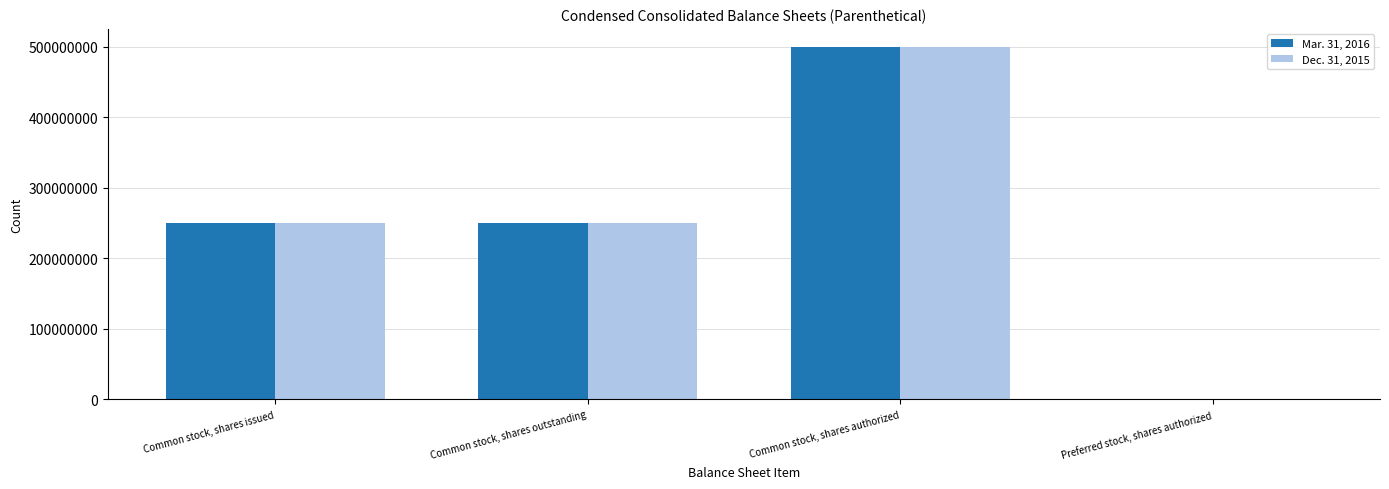

At which label does Mar. 31, 2016 reach its peak?

Common stock, shares authorized